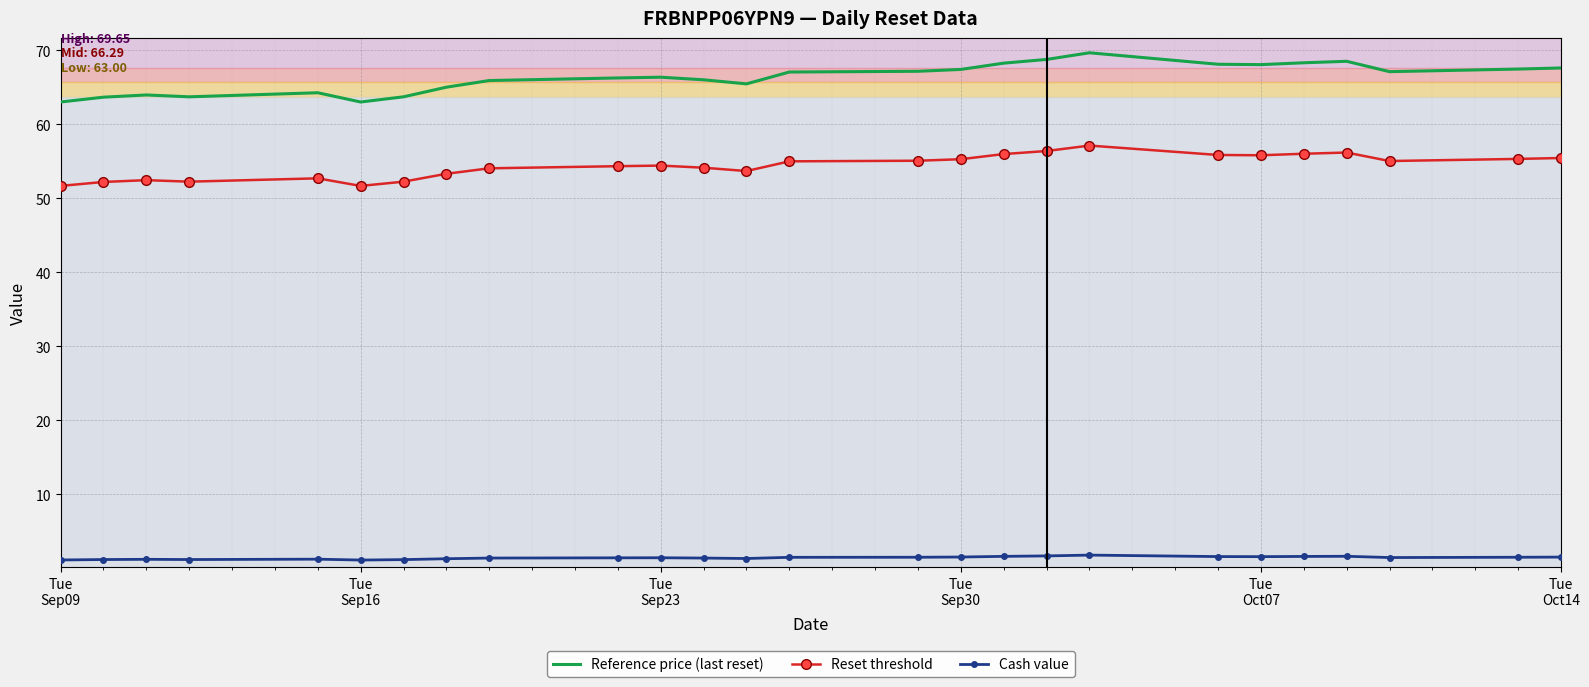

True or false: Cash value and Reset threshold intersect in this chart.

False